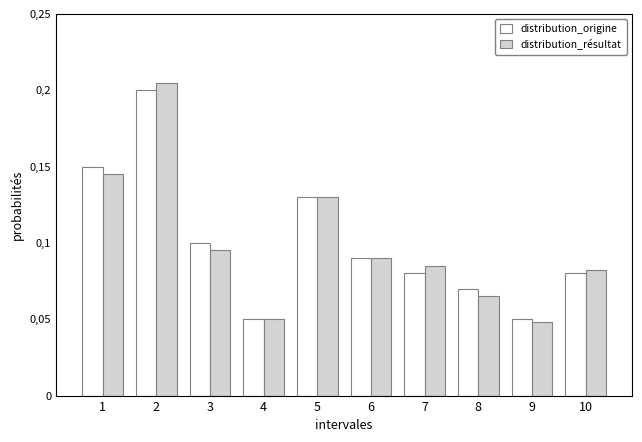

Does the chart contain stacked bars?

No